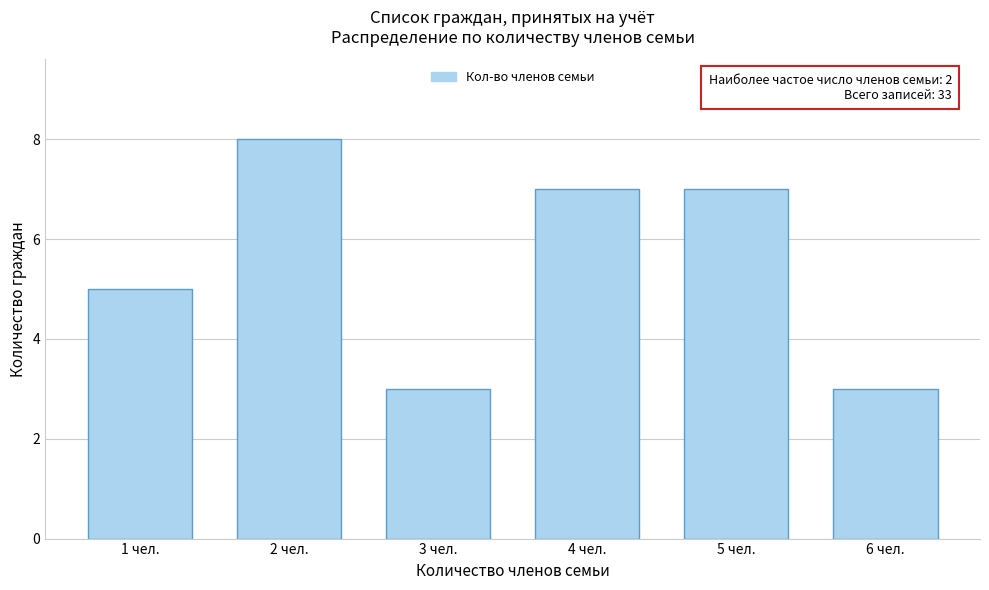

Reading right to left, transcribe all the data shown in this chart.

6 чел.=3	5 чел.=7	4 чел.=7	3 чел.=3	2 чел.=8	1 чел.=5